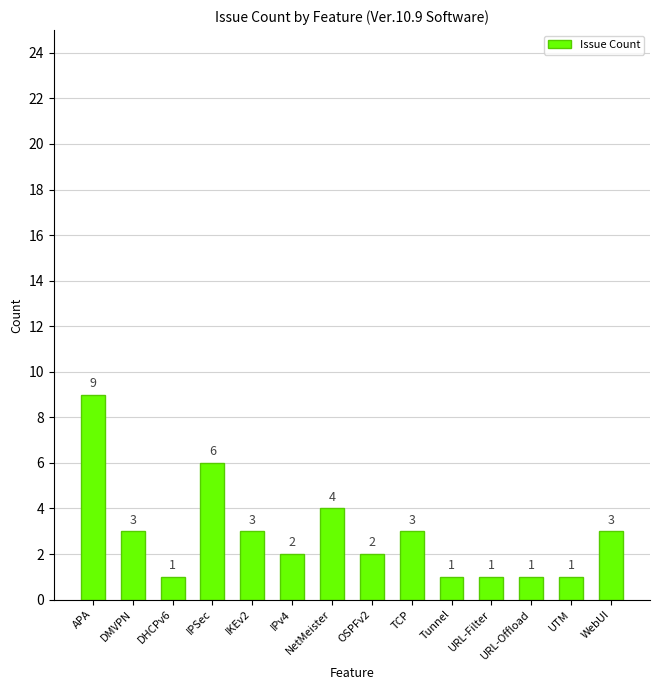

Is it true that the value at DMVPN is 1?

False